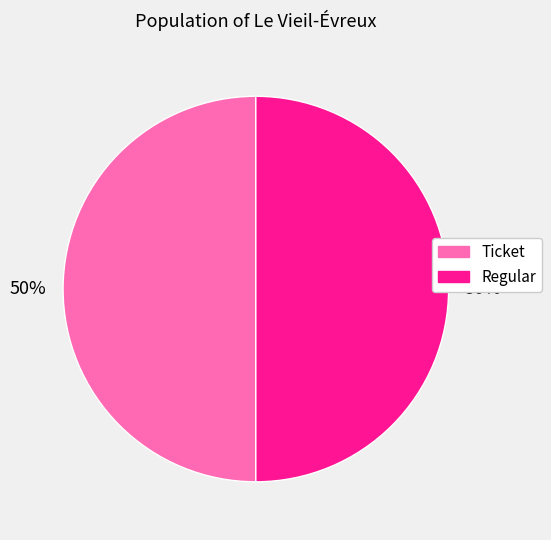

To the nearest percent, what is the average slice percentage?

50%